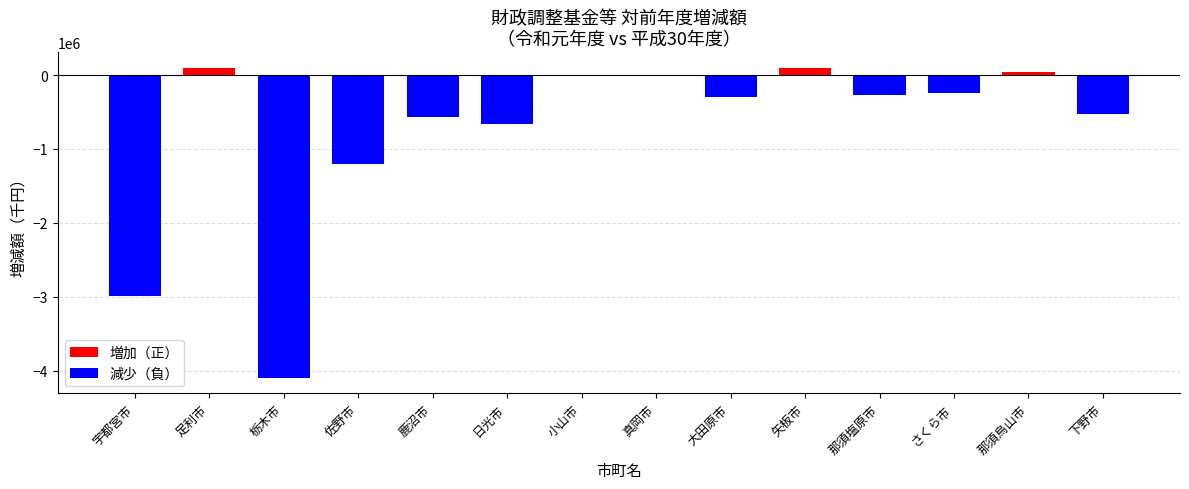

How many bars are there in total?

28